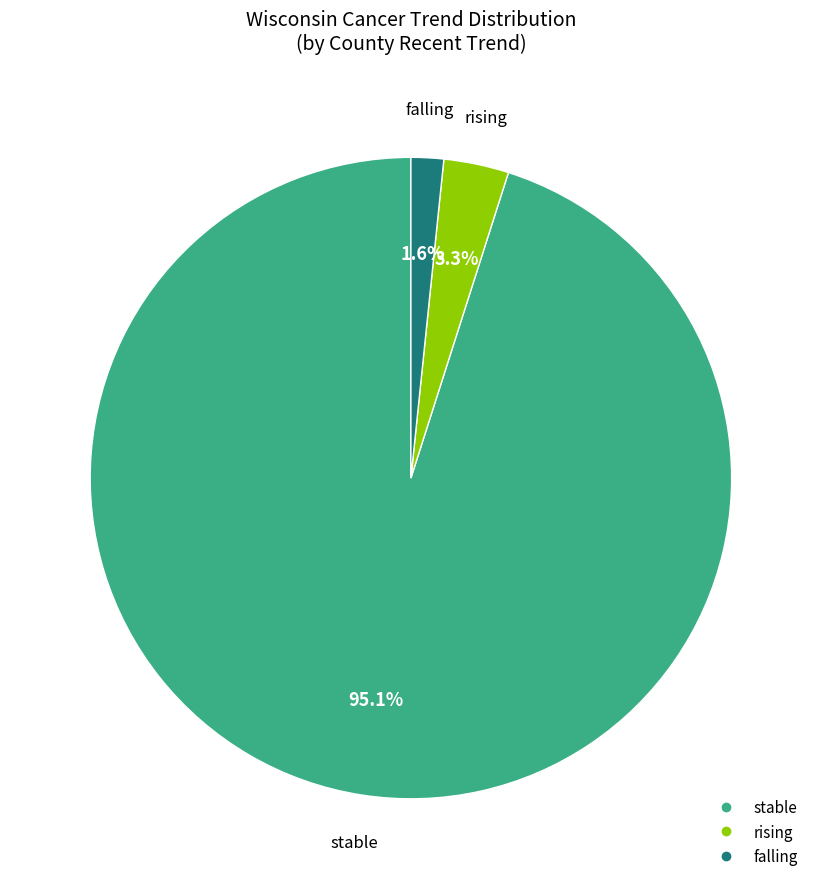

Does stable represent more than half of the total?

Yes